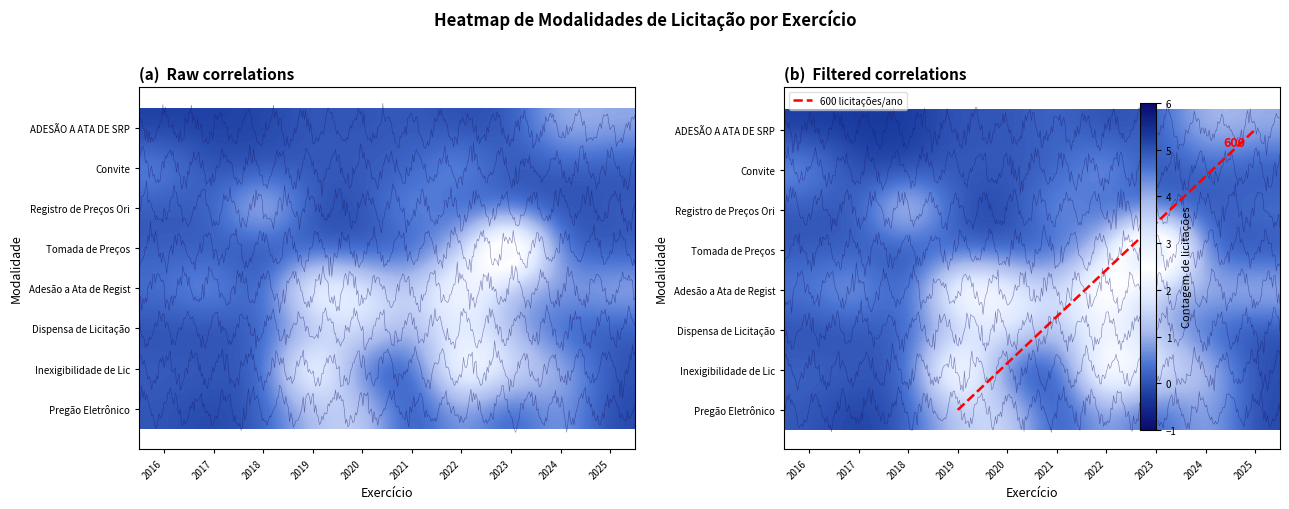

The Dispensa de Licitação series shows 3 at 2019. True or false?

True